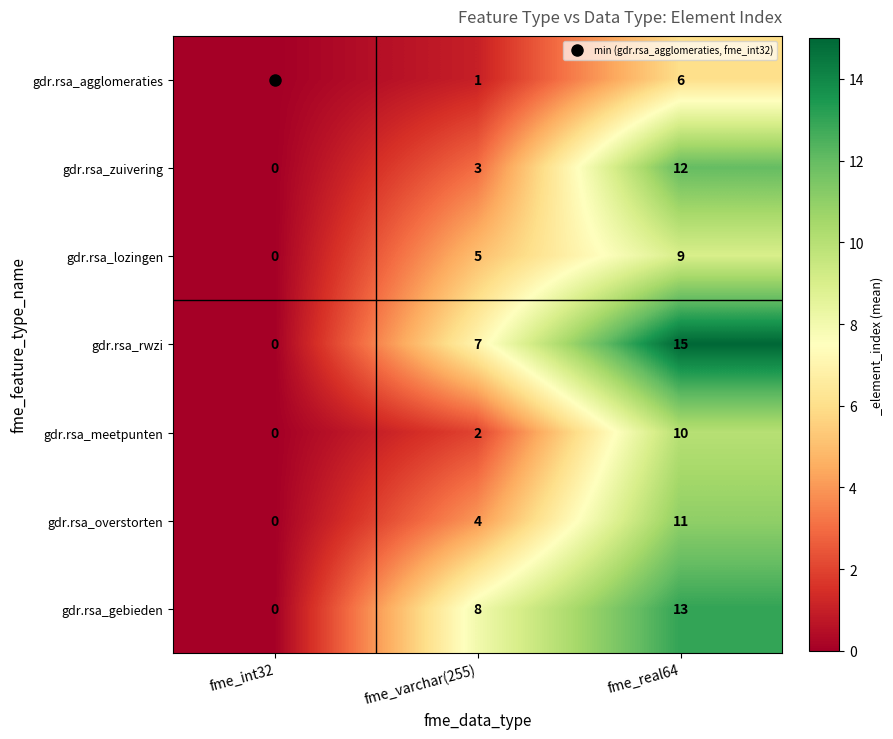

What is the difference between the maximum and minimum values in the gdr.rsa_agglomeraties series?

6